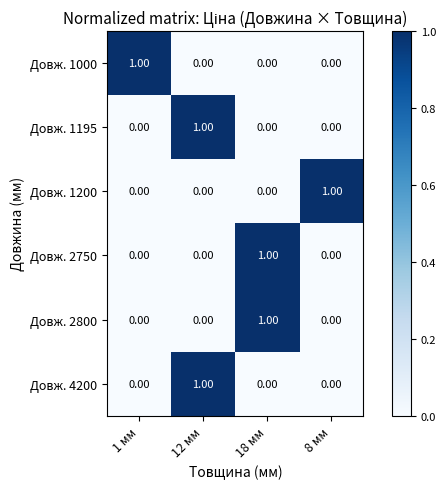

At which category is the sum across all series the highest?

12 мм